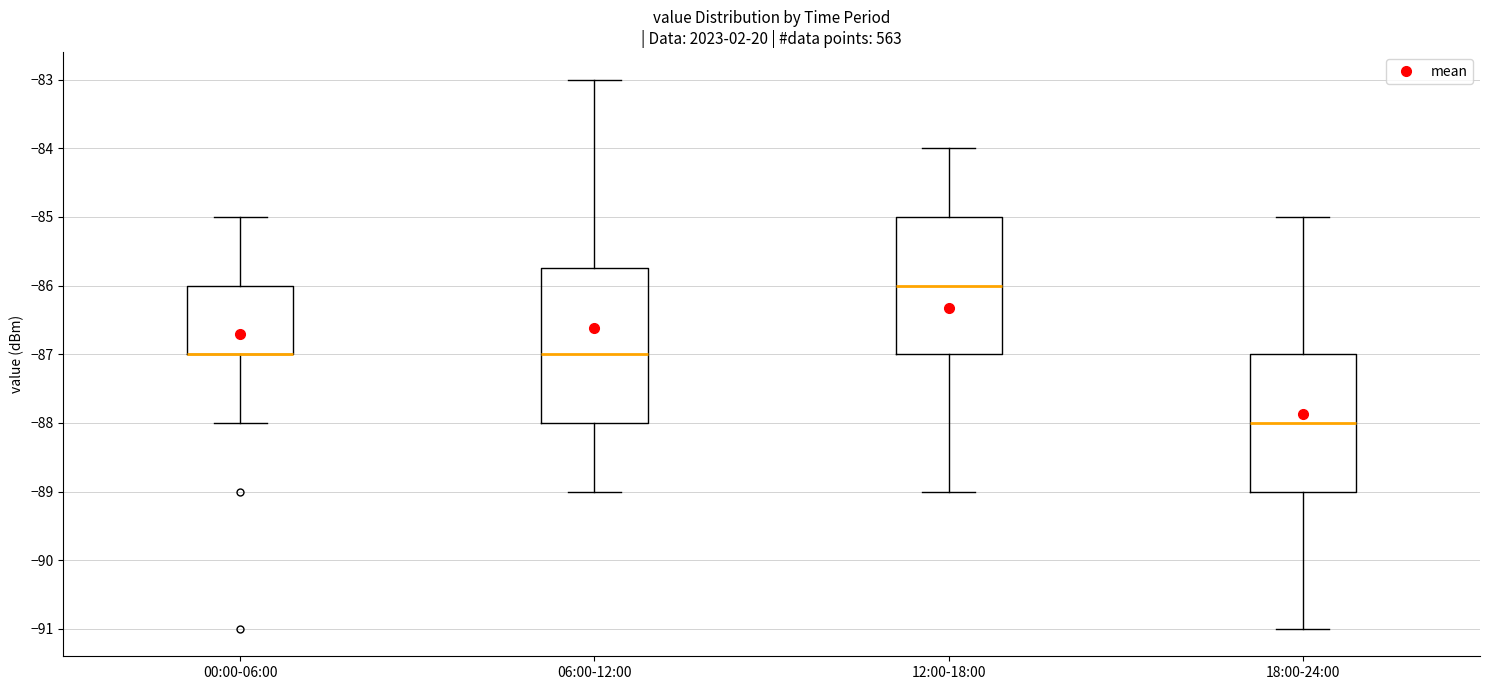

Reading left to right, read every box against the y-axis: the position of its median line, the range the box covers, and the ends of its whiskers. The values are not printed on the chart, so give them approximately, as read against the axis.

00:00-06:00: median -87.0 (drawn on the box's lower edge), box -87.0 to -86.0, whiskers -88.0 to -85.0
06:00-12:00: median -87.0, box -88.0 to -85.7, whiskers -89.0 to -83.0
12:00-18:00: median -86.0, box -87.0 to -85.0, whiskers -89.0 to -84.0
18:00-24:00: median -88.0, box -89.0 to -87.0, whiskers -91.0 to -85.0